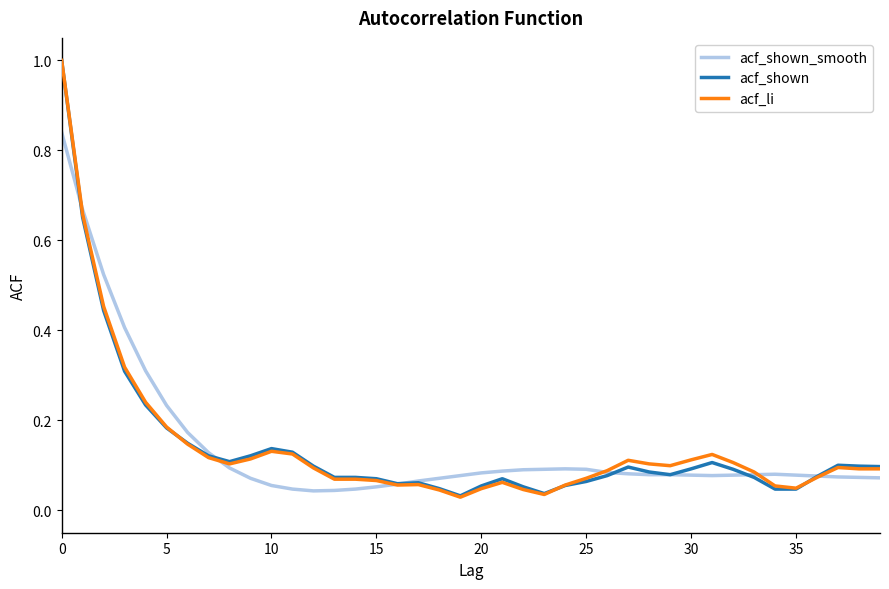

Which series has the widest spread of values?

acf_li